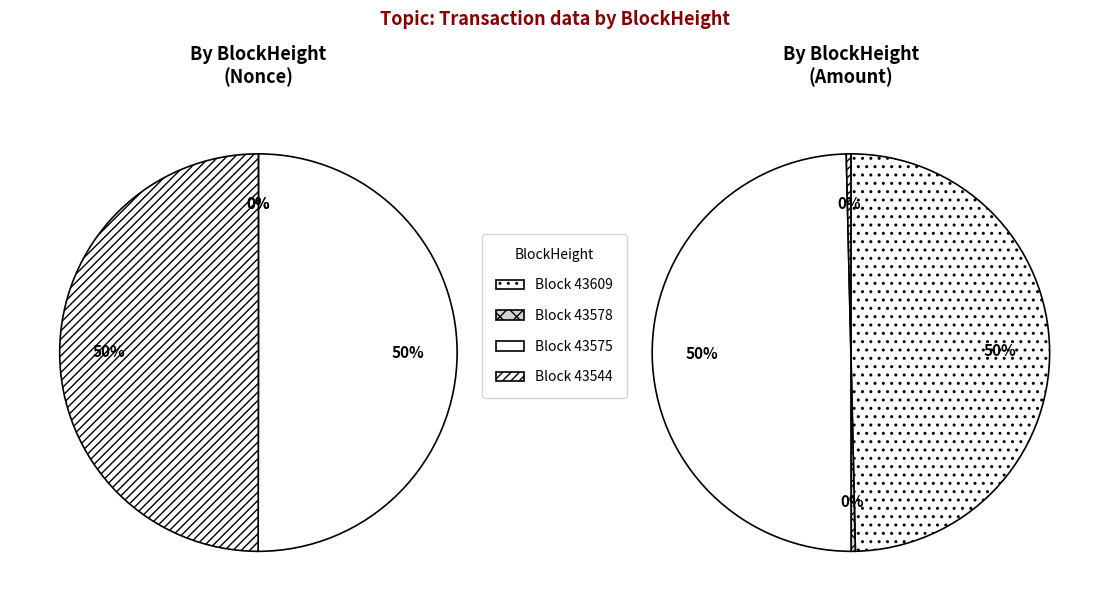

The 43578 slice represents 8% of the pie. True or false?

False